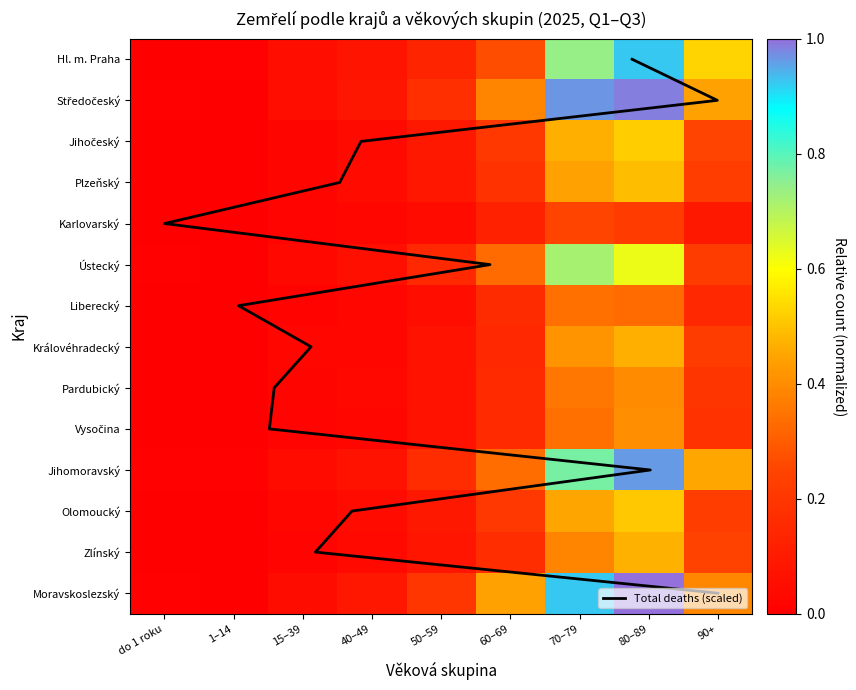

Which series has the largest range (max minus min)?

Moravskoslezský